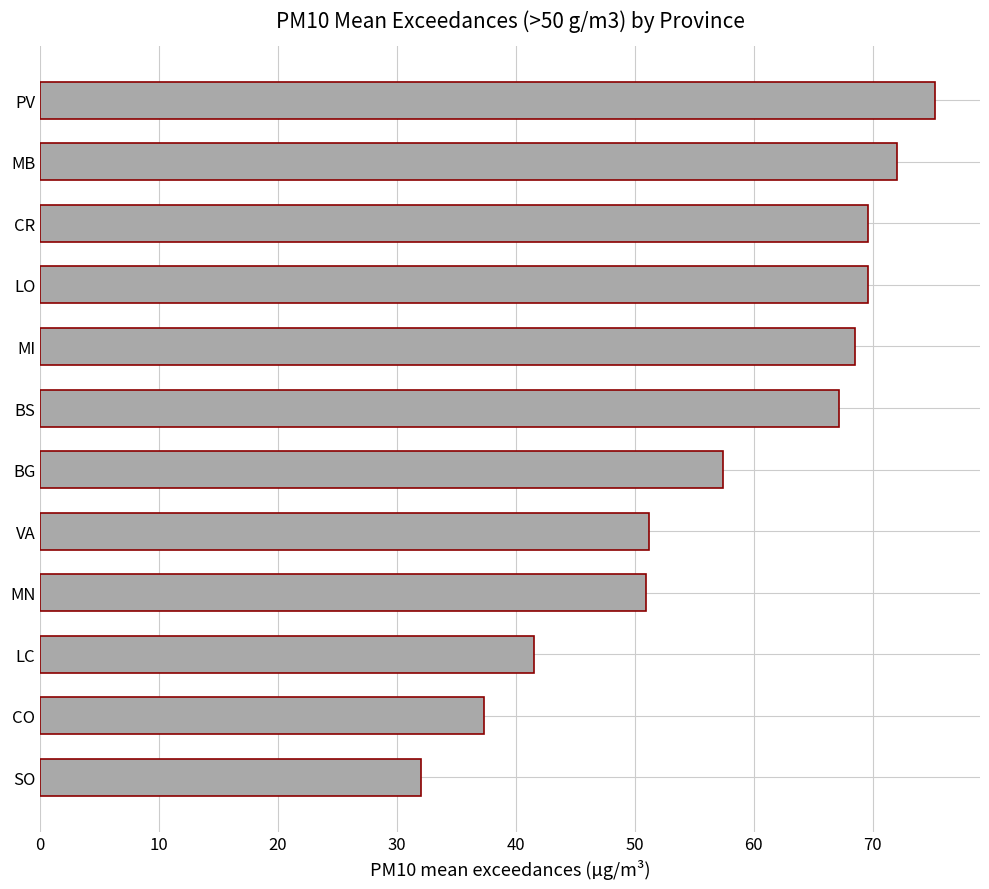

What is the average value?

57.7